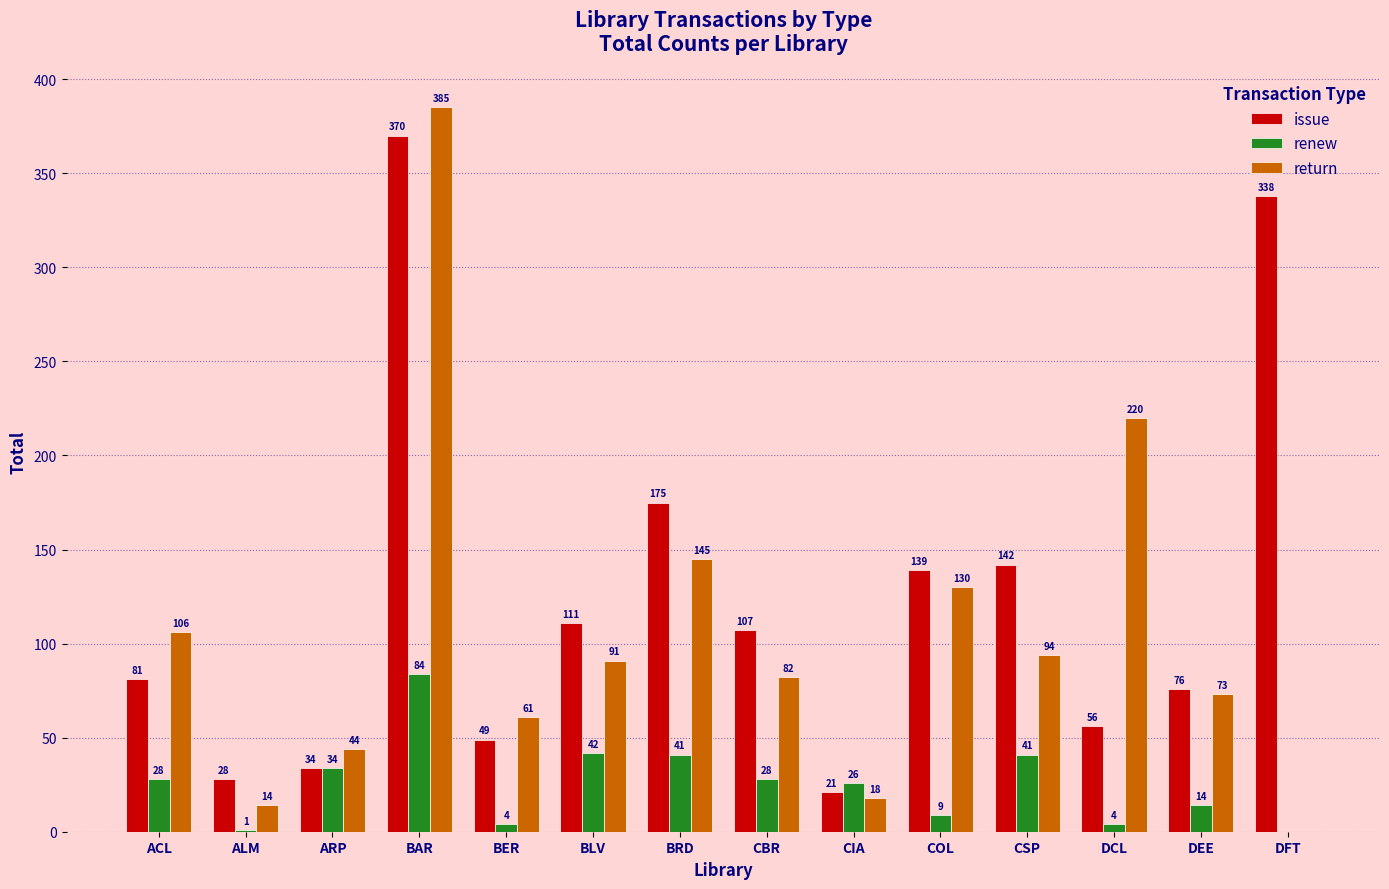

How many groups of bars are there?

14